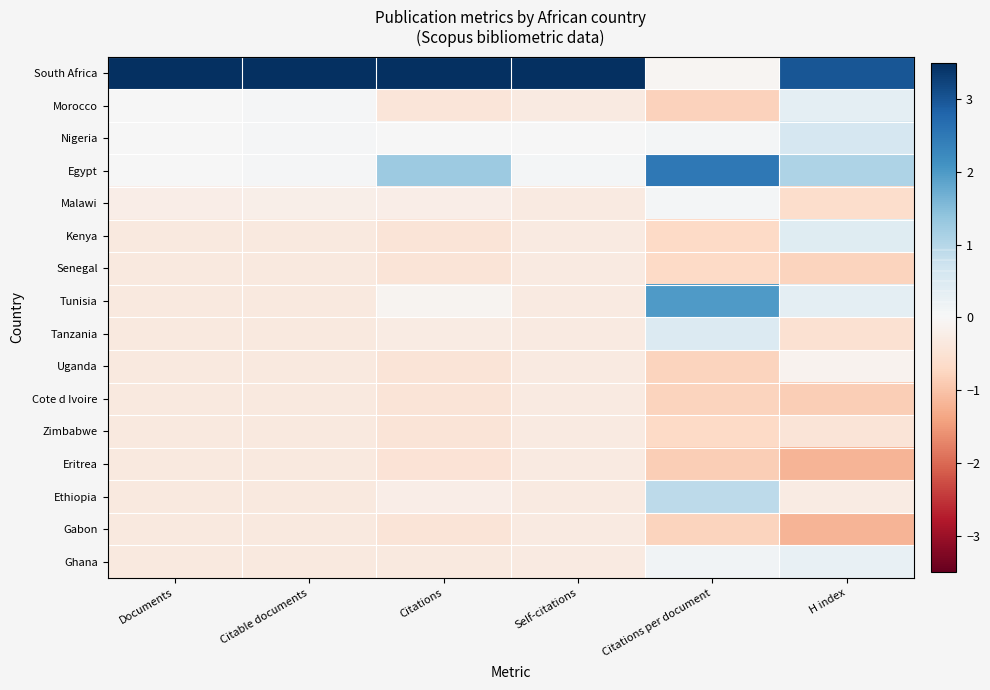

What is the smallest value displayed?

-1.2